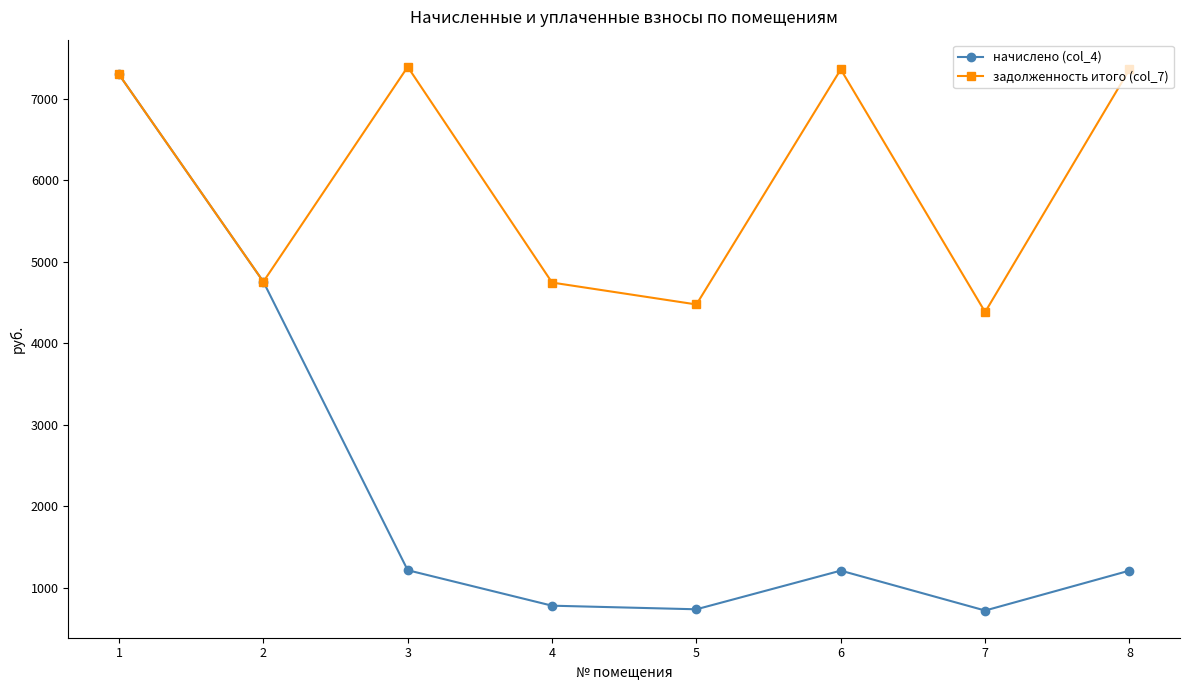

What is the sum of the начислено (col_4) values at 5 and 6?

1947.6